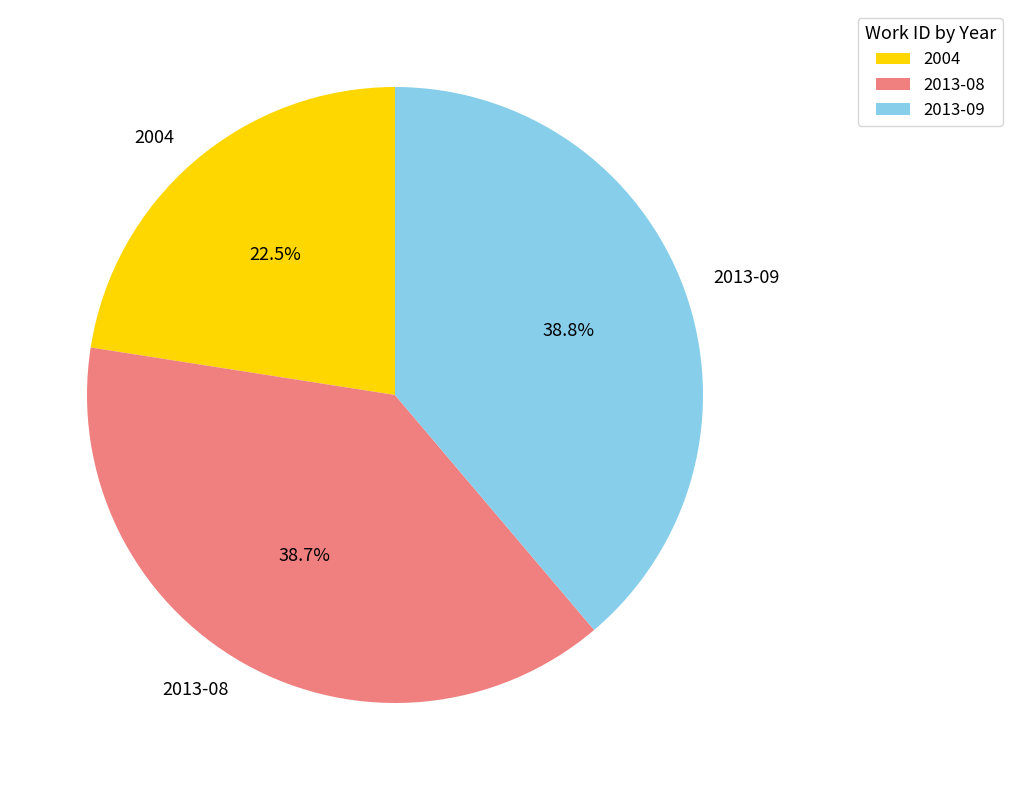

What is the ratio of the value at 2004 to the value at 2013-08?

0.6